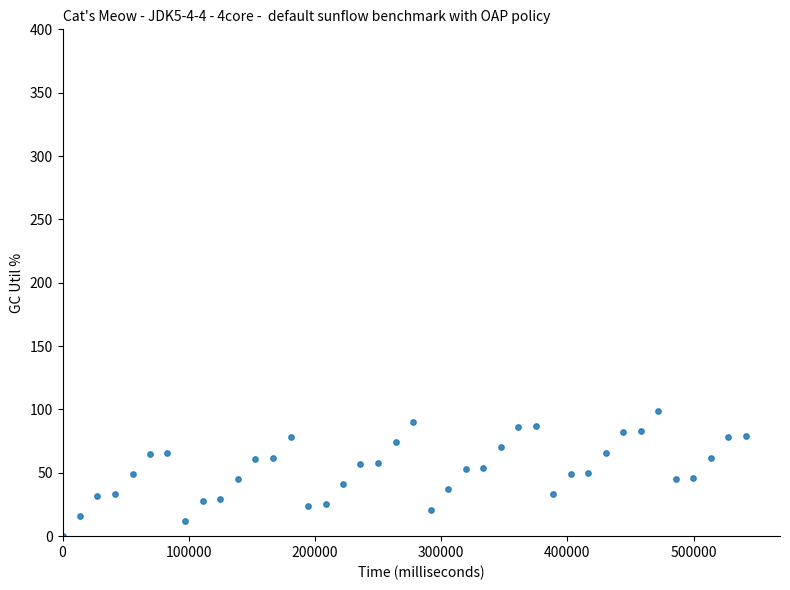

What is the range of Y values (max minus min)?

99